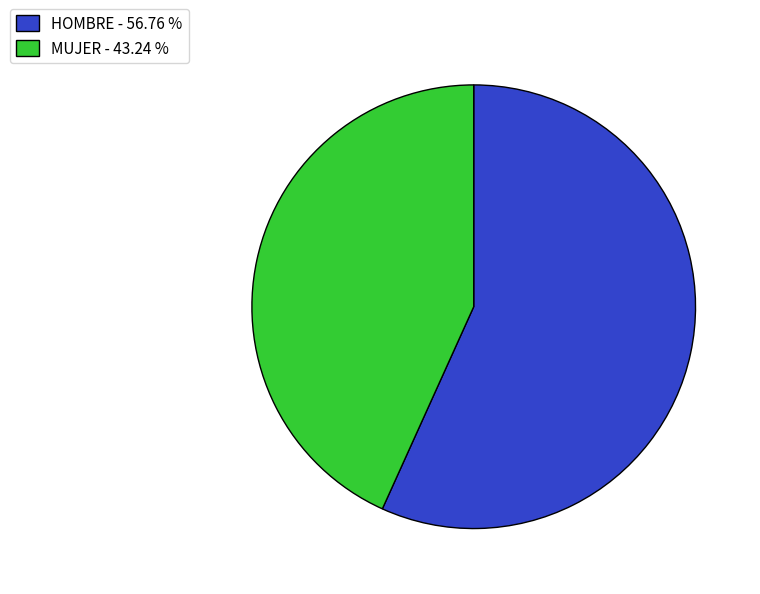

The HOMBRE slice represents 66% of the pie. True or false?

False